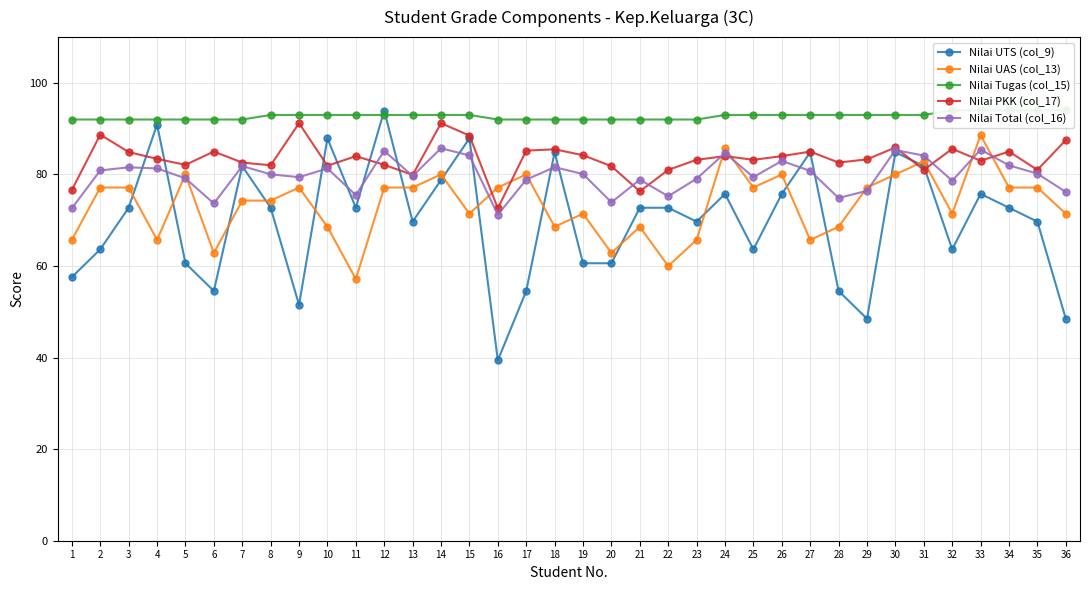

True or false: Nilai Tugas (col_15) and Nilai Total (col_16) intersect in this chart.

False